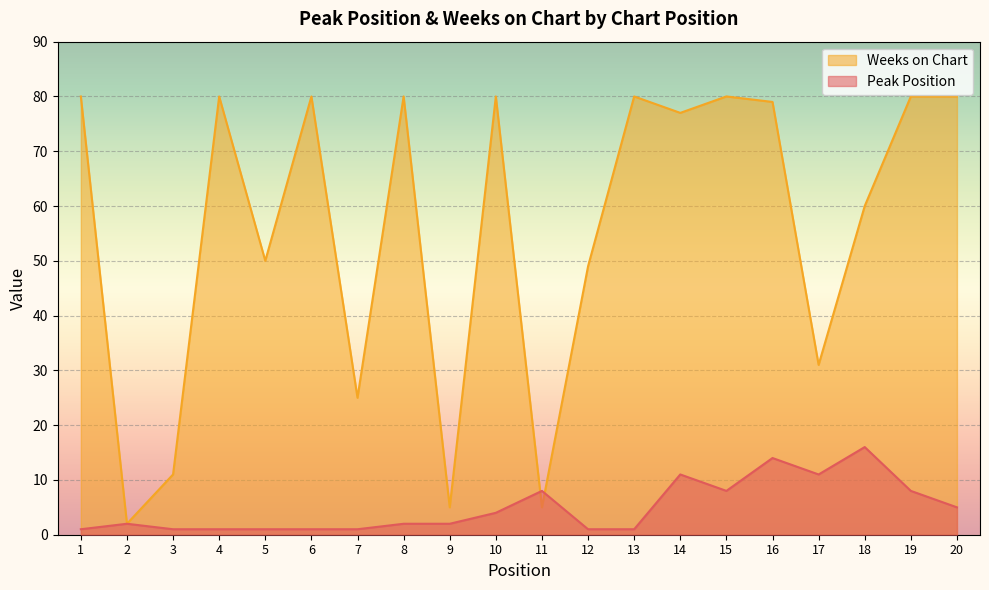

How many lines are shown in the chart?

2